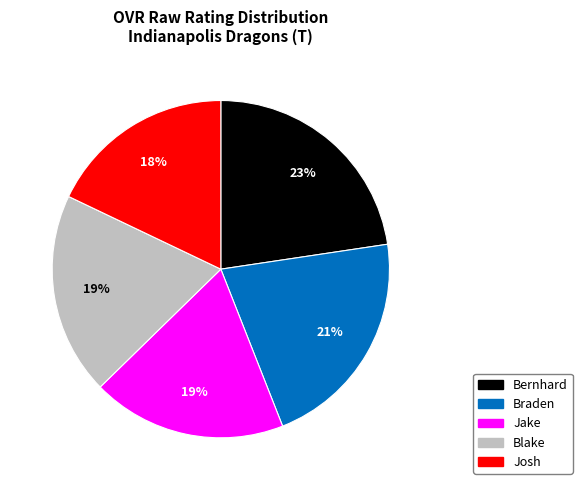

Is it true that Jake is 19% of the pie?

True